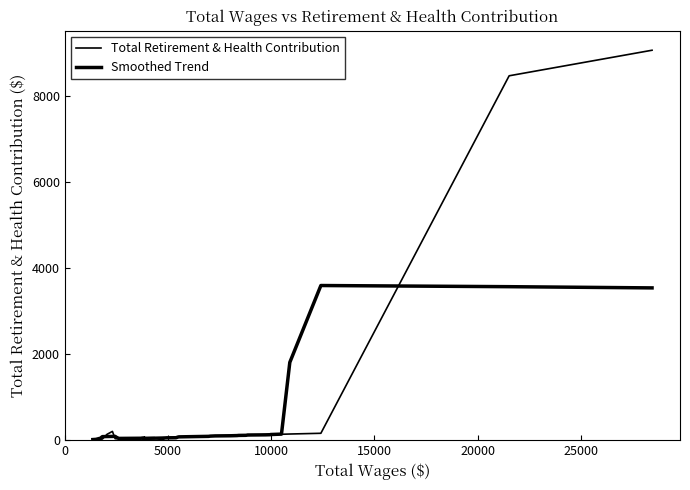

True or false: Smoothed Trend has more than 0 points higher than both neighbors.

True